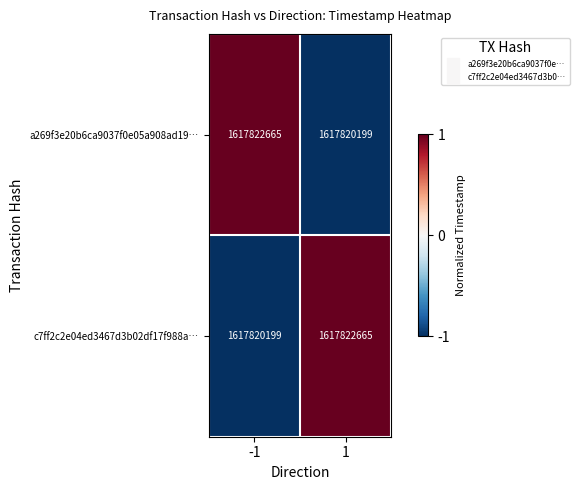

Reading right to left, extract all data points from this chart.

a269f3e20b6ca9037f0e05a908ad19…: 1617820199	1617822665
c7ff2c2e04ed3467d3b02df17f988a…: 1617822665	1617820199